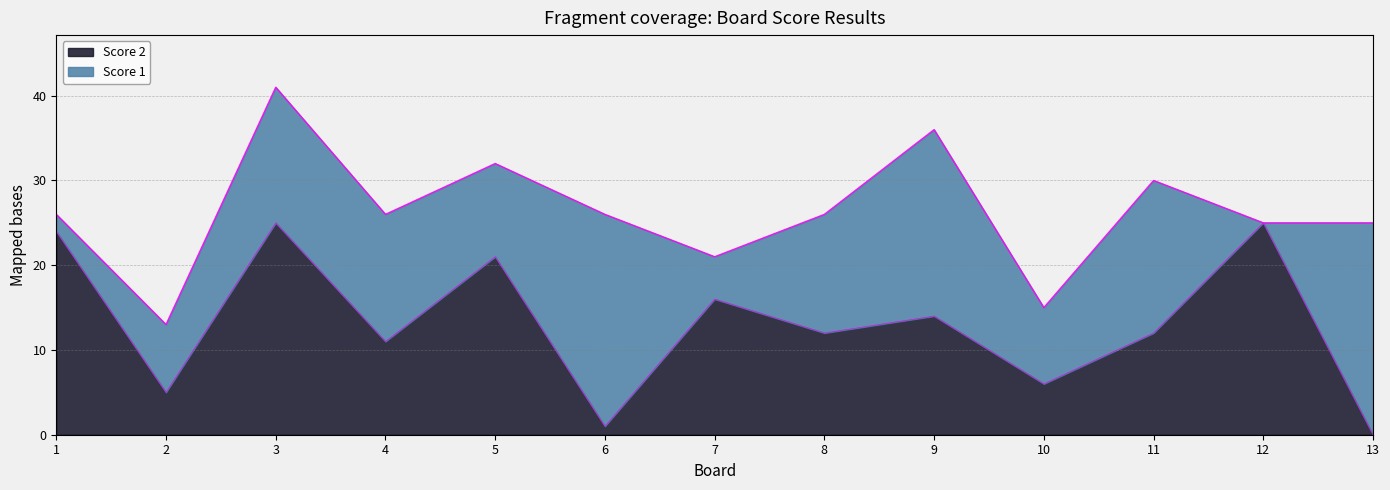

What is the greatest value displayed?

25